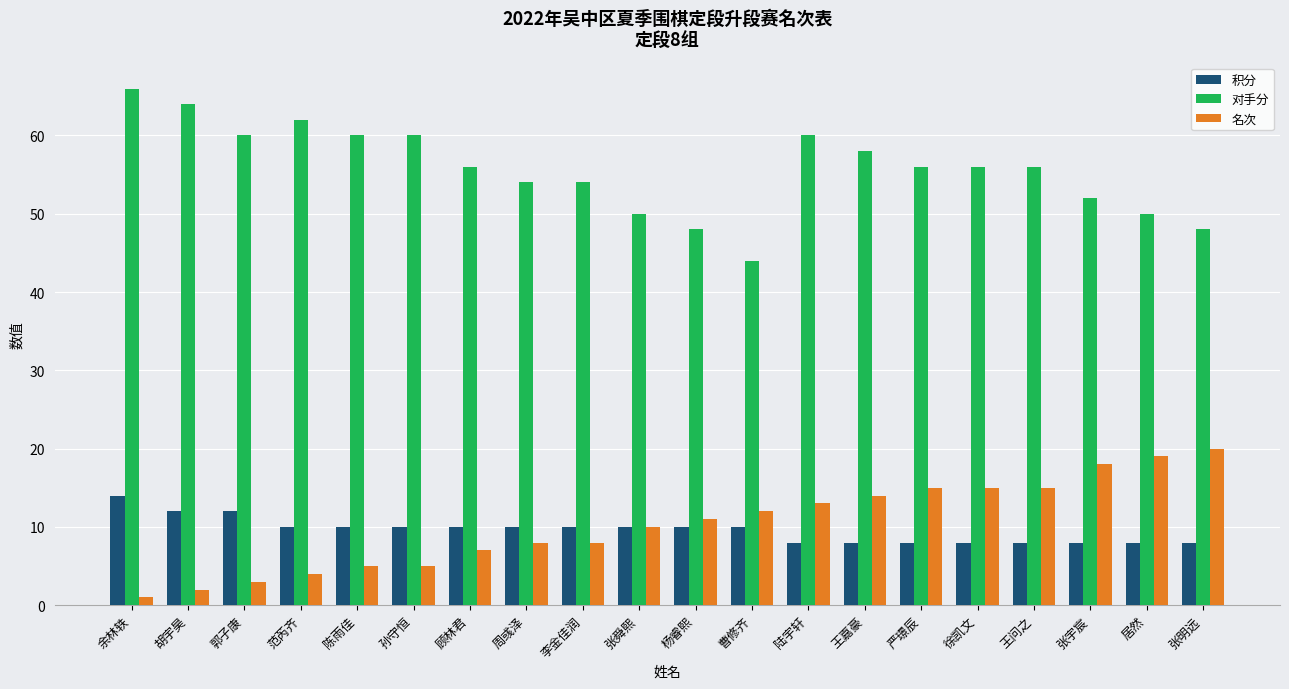

Rank the series at 周彧泽 from highest to lowest value.

对手分, 积分, 名次